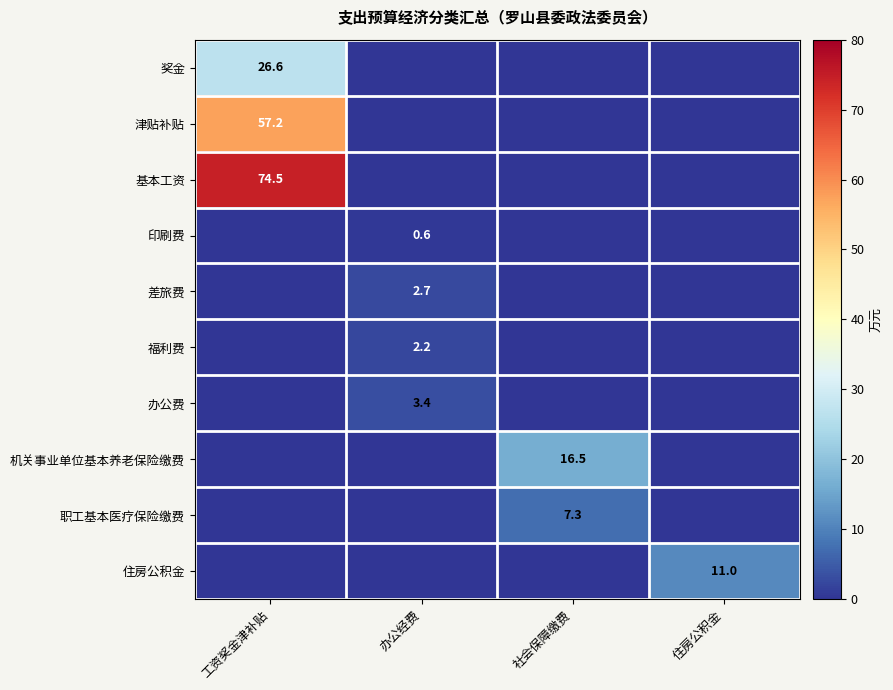

What is the difference between the highest and lowest values at 住房公积金?

11.0